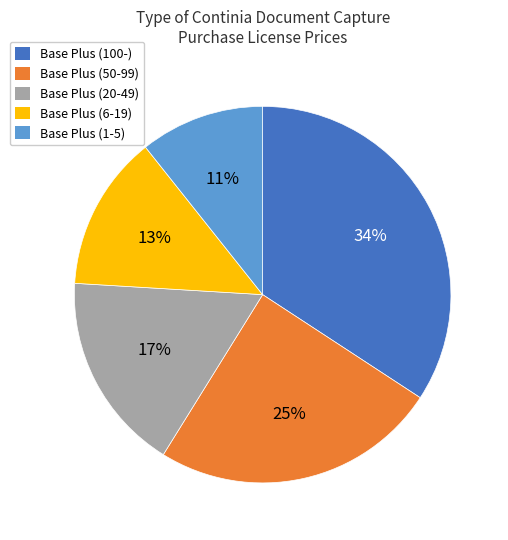

To the nearest percent, what percentage of the pie is Base Plus (1-5)?

11%